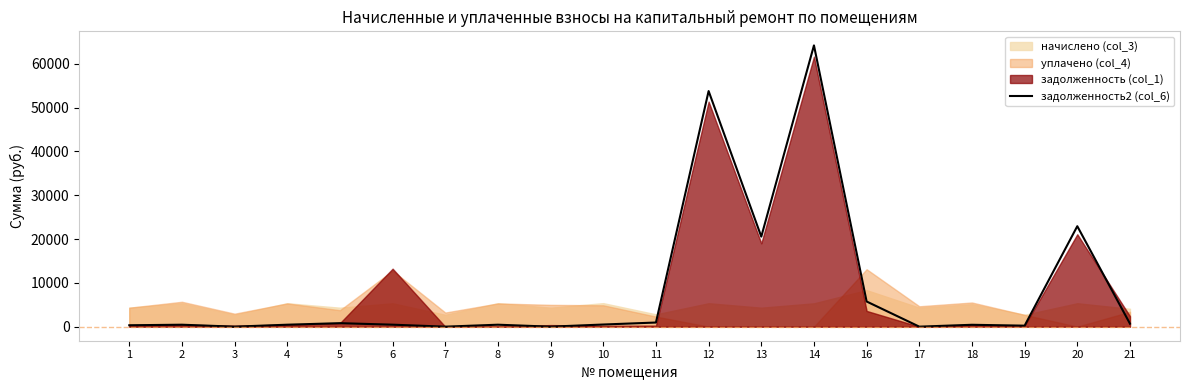

Which has a higher value, 6 or 20?

20